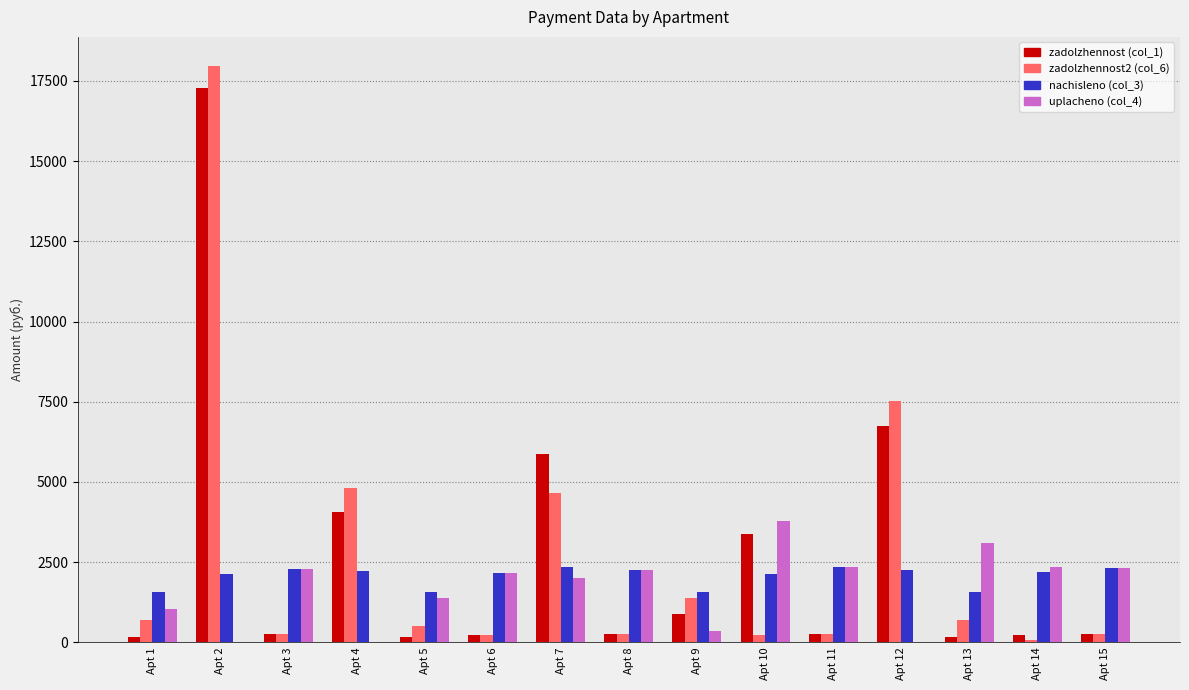

Is the value of nachisleno (col_3) at Apt 15 greater than the value of zadolzhennost (col_1) at Apt 11?

Yes